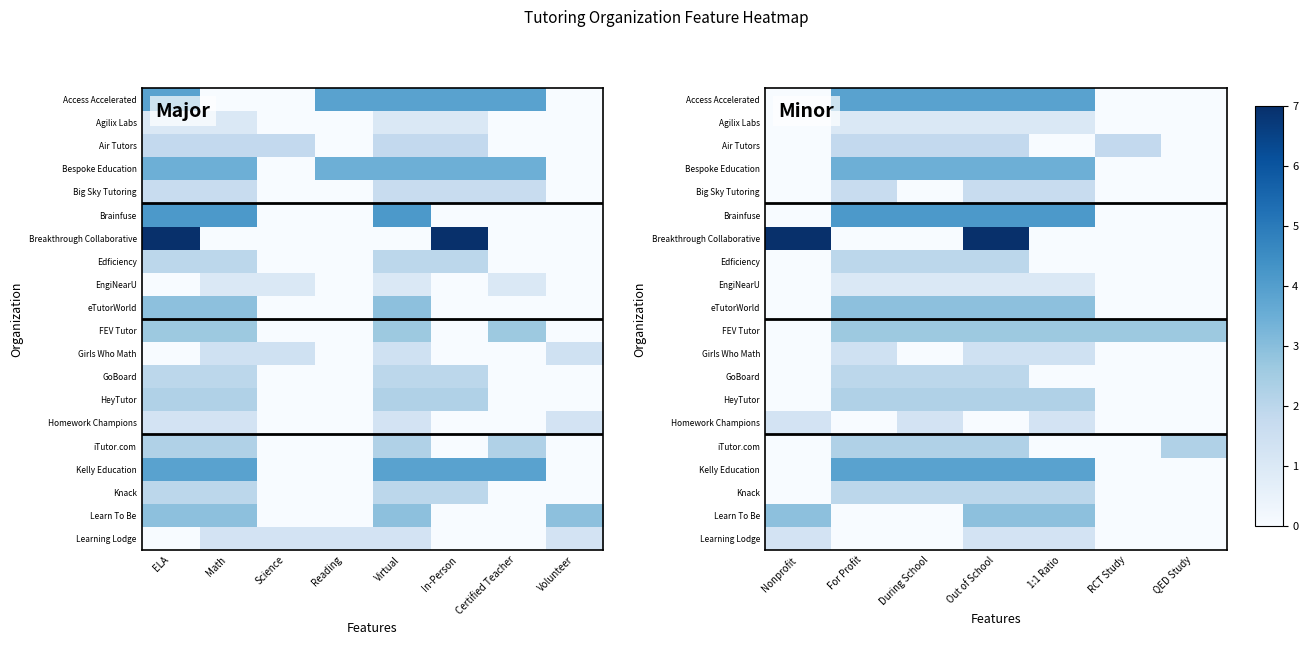

The value of Homework Champions at Nonprofit is 1.7. True or false?

False